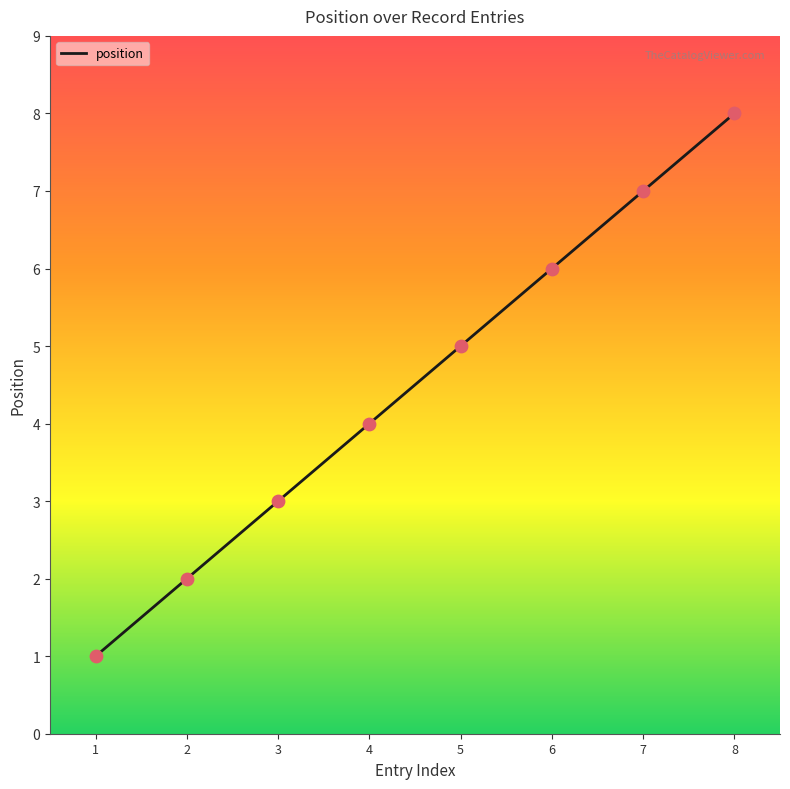

Approximately how many times larger is the value at 8 compared to 1?

8.0